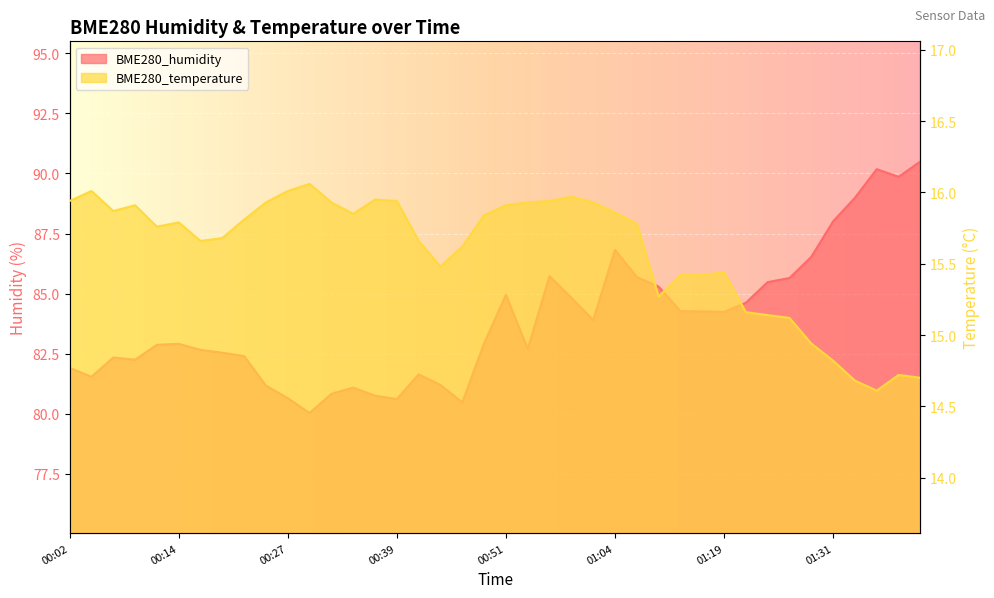

Which has a higher value, 01:39 or 00:02?

01:39